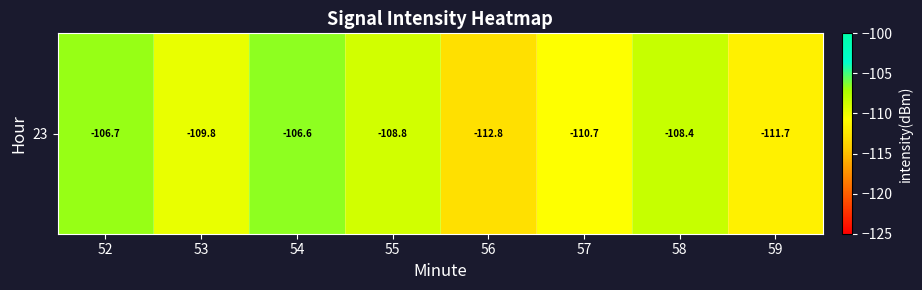

What is the difference between the second highest and second lowest values?

5.0